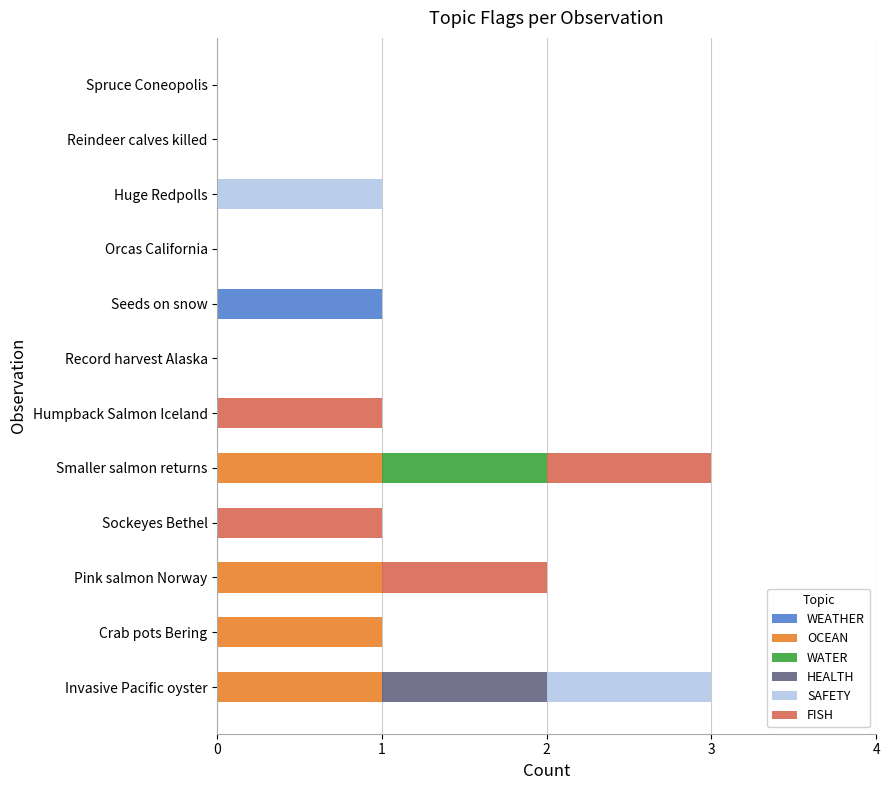

At which label does WEATHER reach its peak?

Seeds on snow